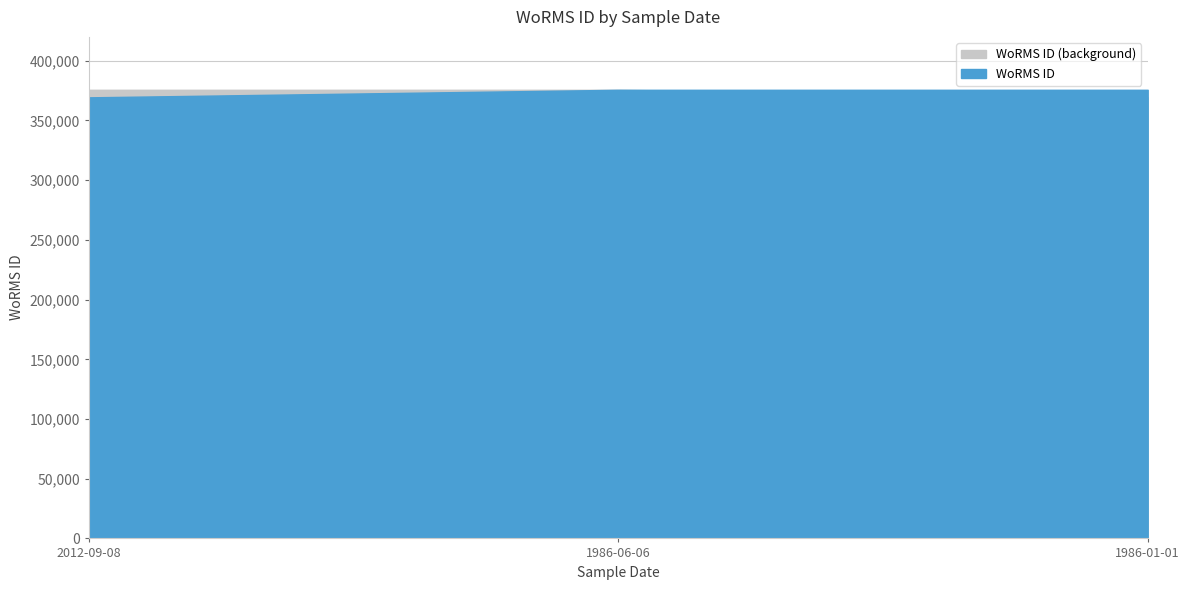

What value does the WoRMS ID (background) series have at 2012-09-08, to the nearest 50?

375700